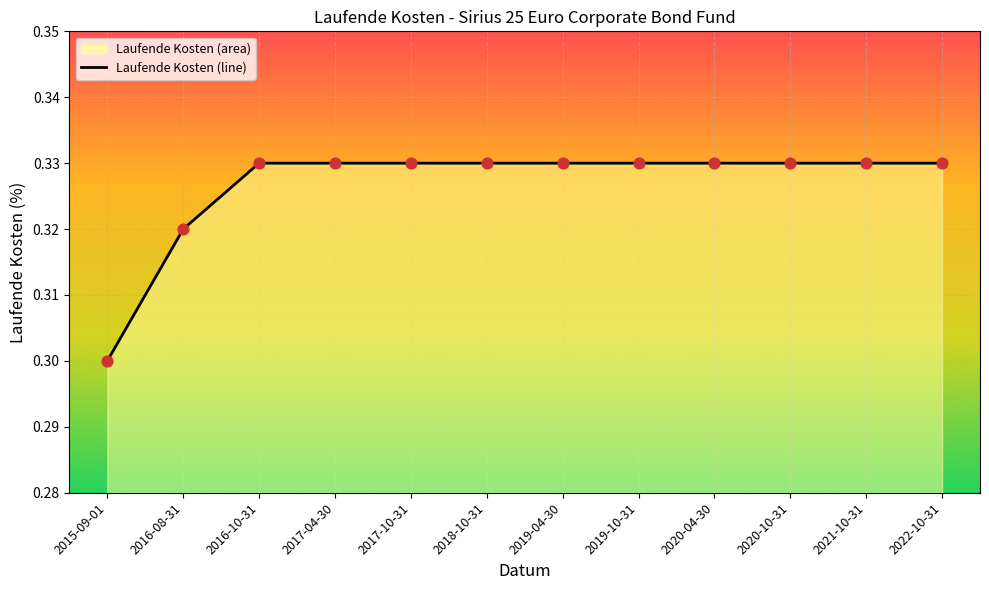

Between 2015-09-01 and 2022-10-31, which is larger?

2022-10-31